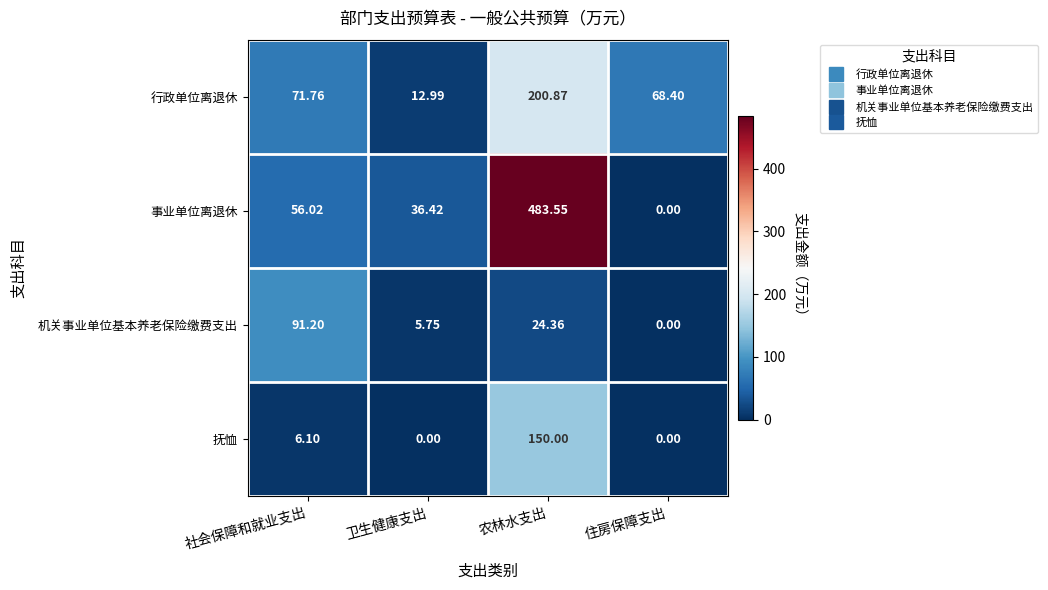

Where does the 事业单位离退休 series first go above 56?

社会保障和就业支出